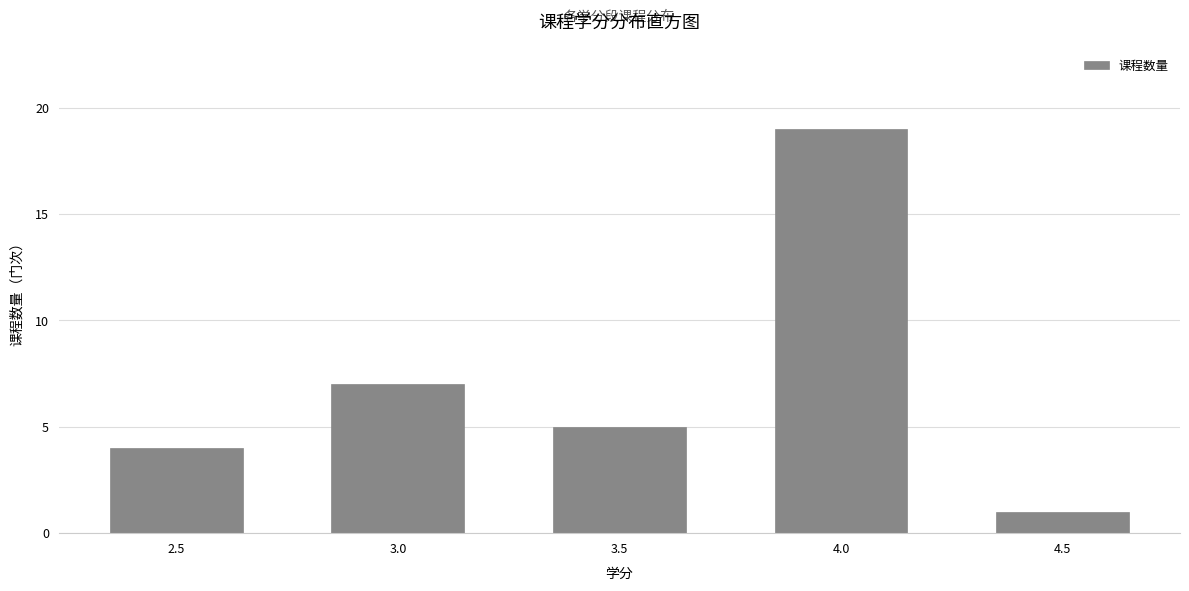

Reading left to right, extract all data points from this chart.

2.5=4	3.0=7	3.5=5	4.0=19	4.5=1